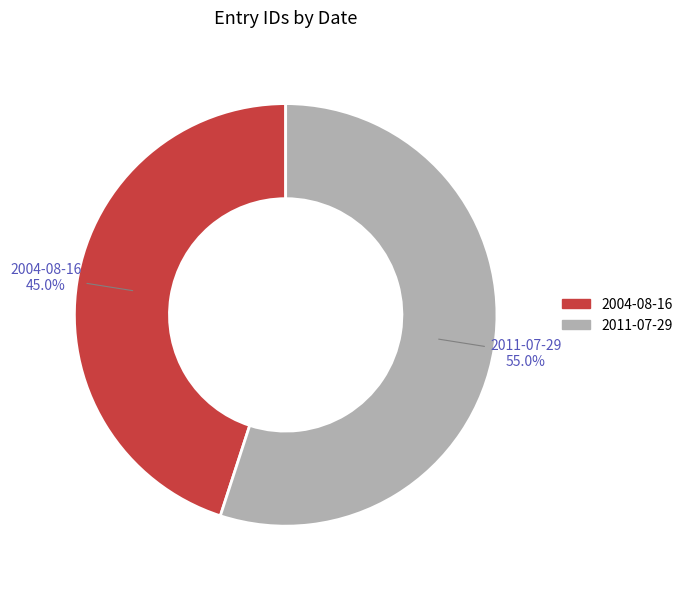

Is 2004-08-16 the majority of the pie?

No